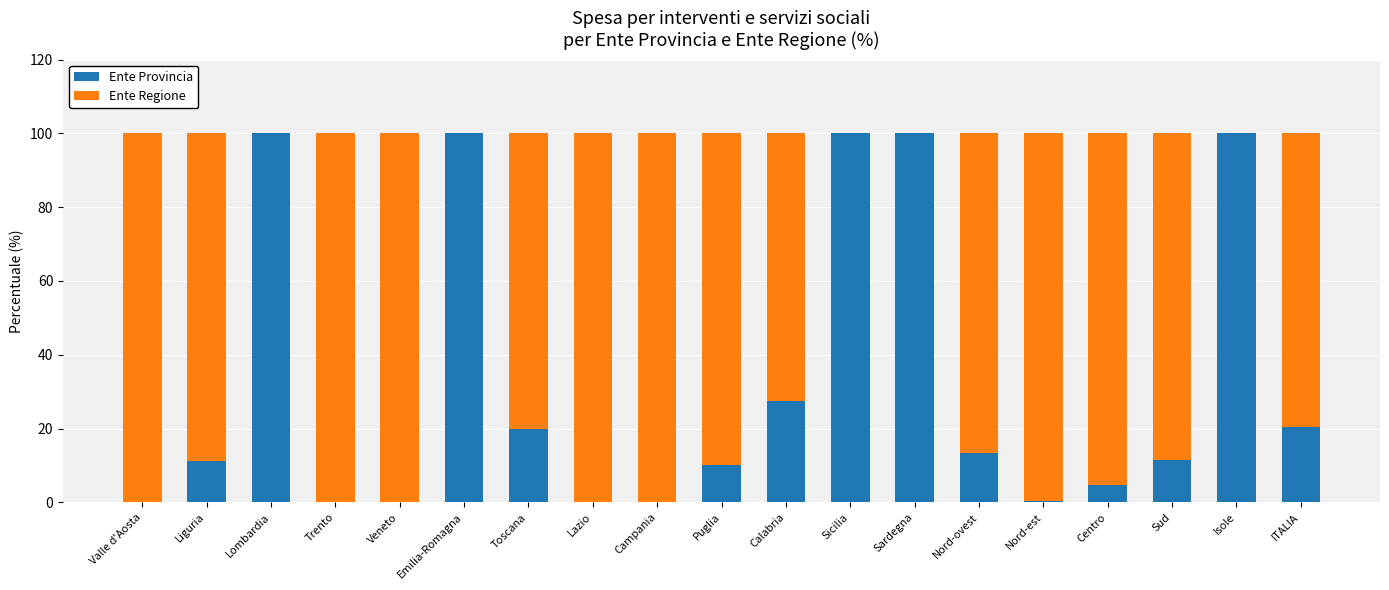

Is it true that Ente Provincia equals 6.2 at ITALIA?

False